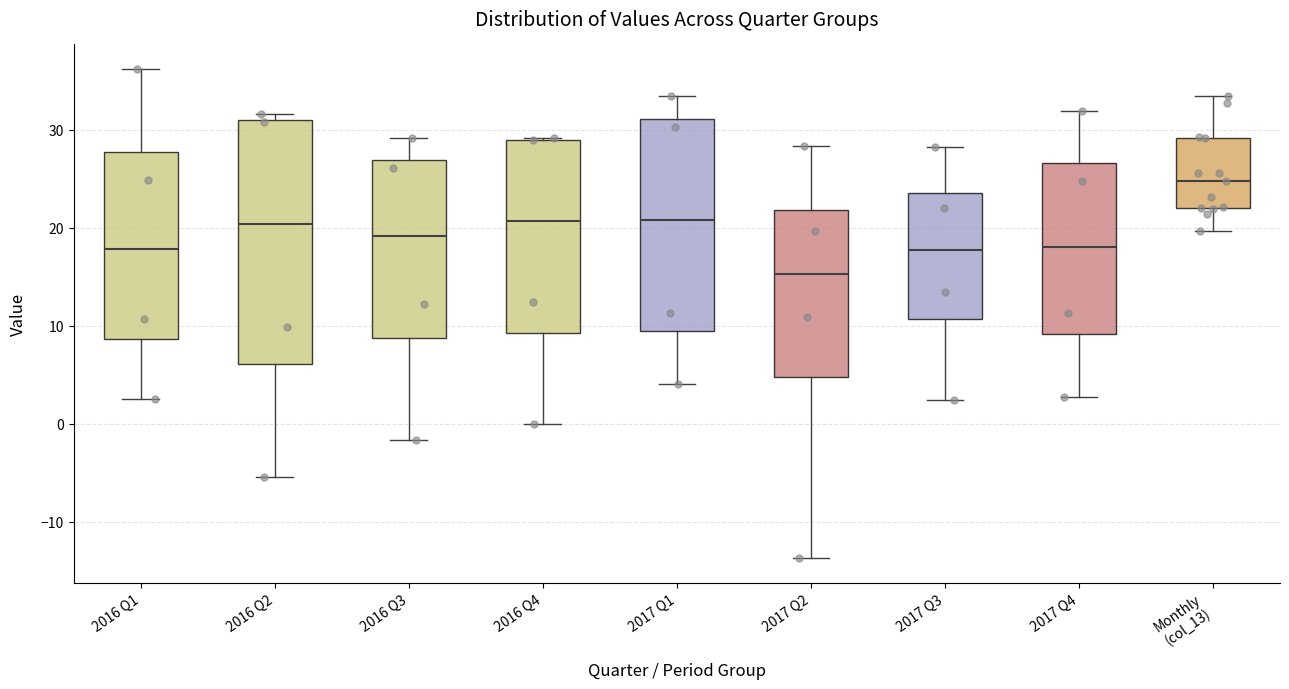

Reading left to right, read every box against the y-axis: the position of its median line, the range the box covers, and the ends of its whiskers. The values are not printed on the chart, so give them approximately, as read against the axis.

2016 Q1: median 18, box 9 to 28, whiskers 3 to 36
2016 Q2: median 20, box 6 to 31, whiskers -5 to 32
2016 Q3: median 19, box 9 to 27, whiskers -2 to 29
2016 Q4: median 21, box 9 to 29, whiskers 0 to 29
2017 Q1: median 21, box 10 to 31, whiskers 4 to 33
2017 Q2: median 15, box 5 to 22, whiskers -14 to 28
2017 Q3: median 18, box 11 to 24, whiskers 2 to 28
2017 Q4: median 18, box 9 to 27, whiskers 3 to 32
Monthly (col_13): median 25, box 22 to 29, whiskers 20 to 33